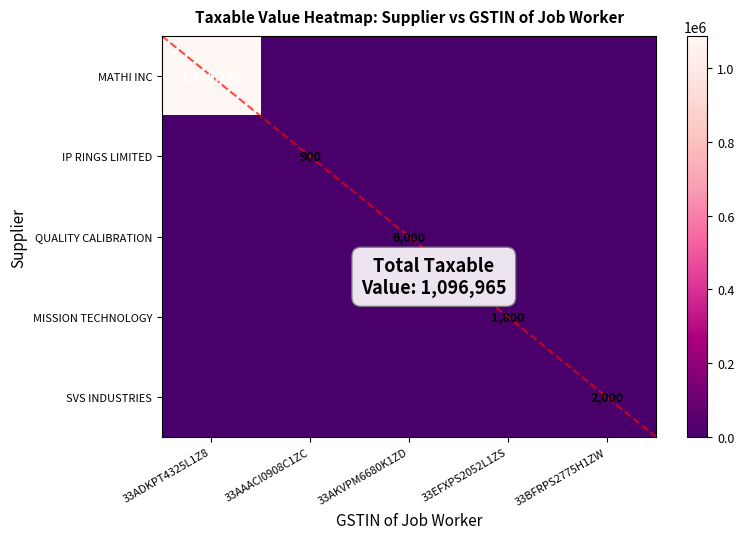

Is it true that QUALITY CALIBRATION equals 1863 at 33AKVPM6680K1ZD?

False